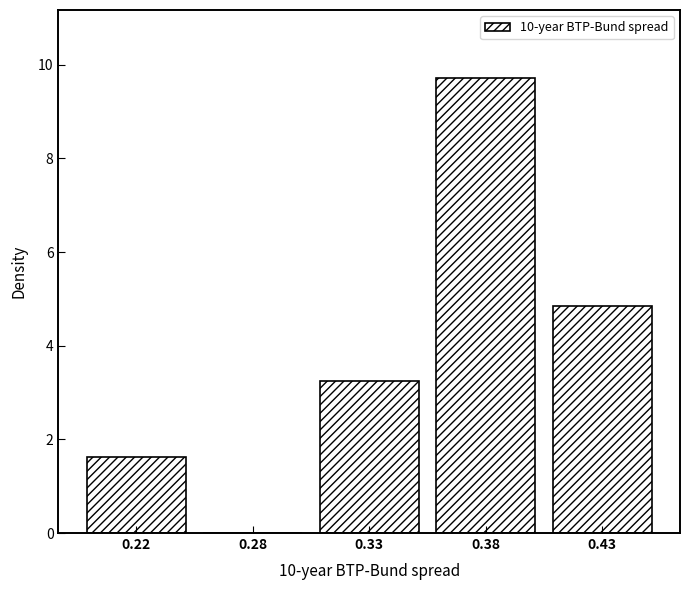

Reading right to left, extract all data points from this chart.

0.43=4.9	0.38=9.7	0.33=3.2	0.28=0.0	0.22=1.6